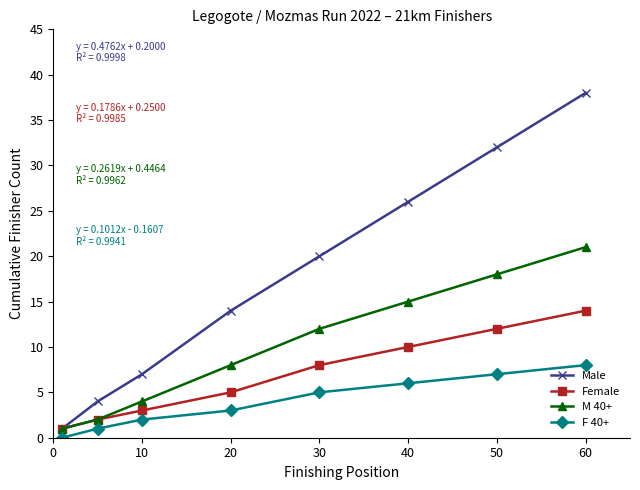

True or false: Male has more than 0 interior local peaks.

False